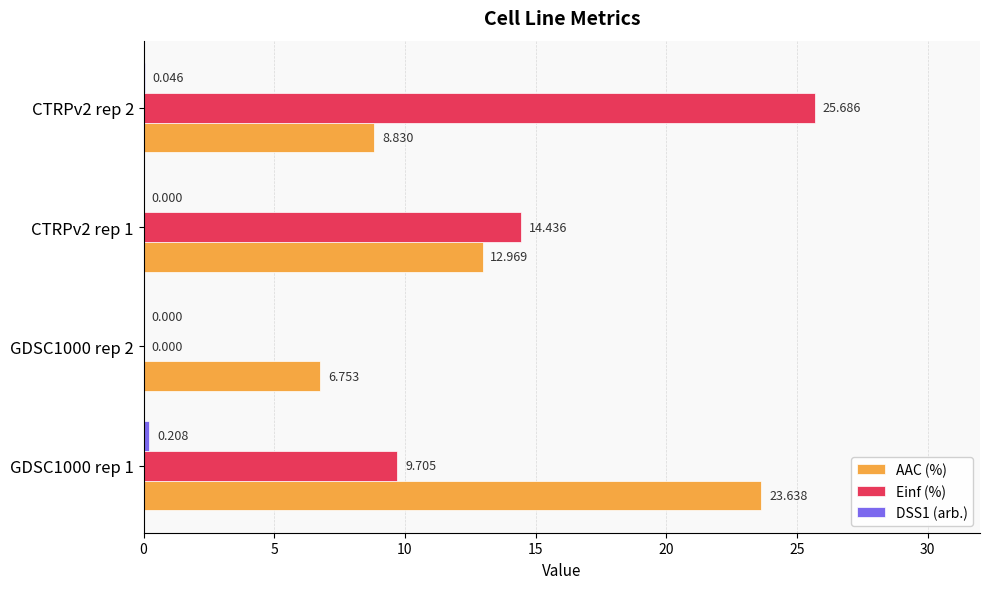

Between GDSC1000 rep 1 and GDSC1000 rep 2, which series saw the biggest shift?

AAC (%)